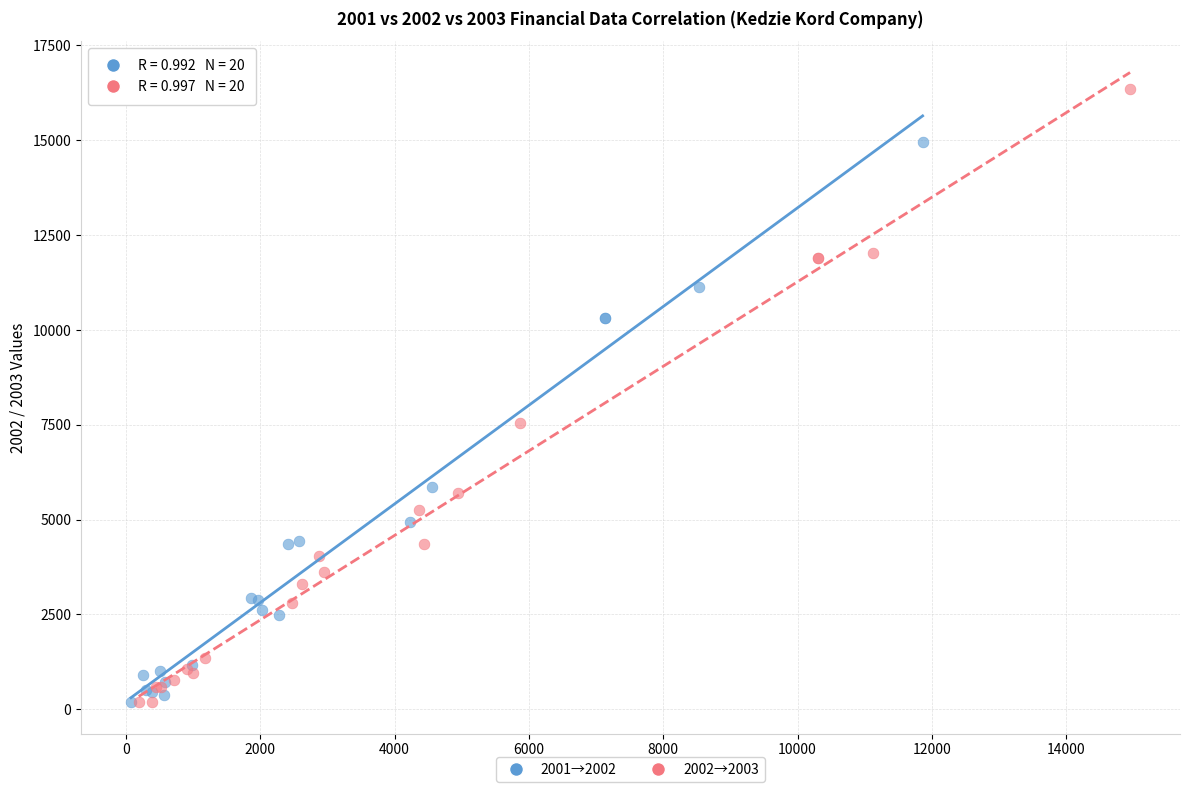

What are all the series names shown in the legend?

2001→2002, 2002→2003